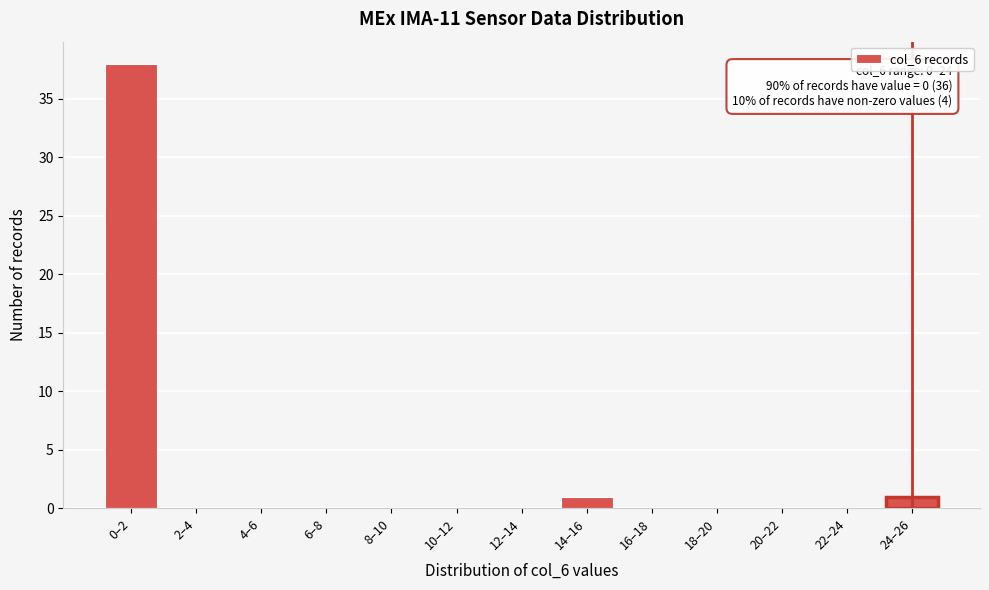

Reading left to right, extract all data points from this chart.

0–2=38	2–4=0	4–6=0	6–8=0	8–10=0	10–12=0	12–14=0	14–16=1	16–18=0	18–20=0	20–22=0	22–24=0	24–26=1